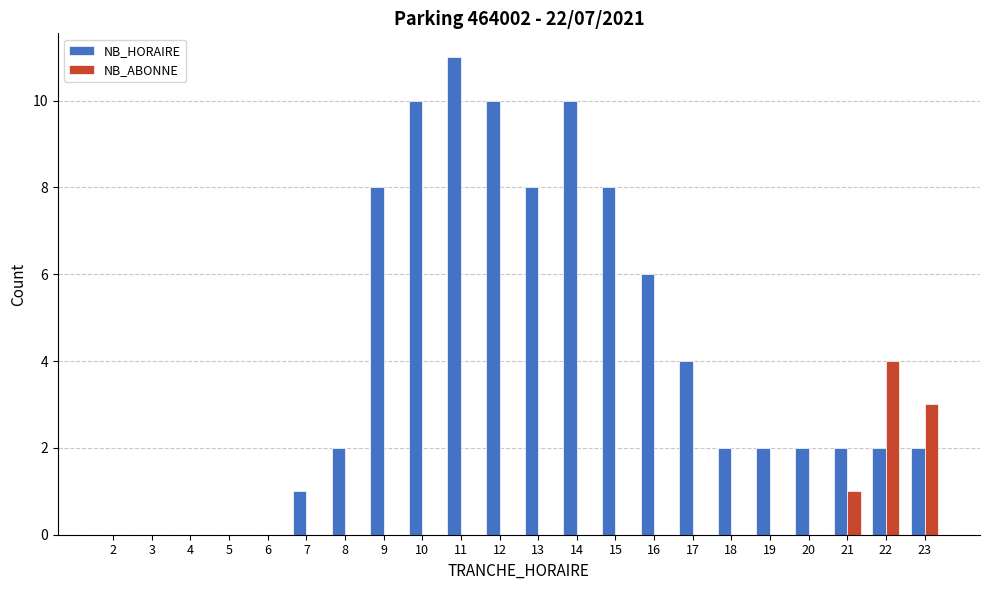

What is the greatest value displayed?

11